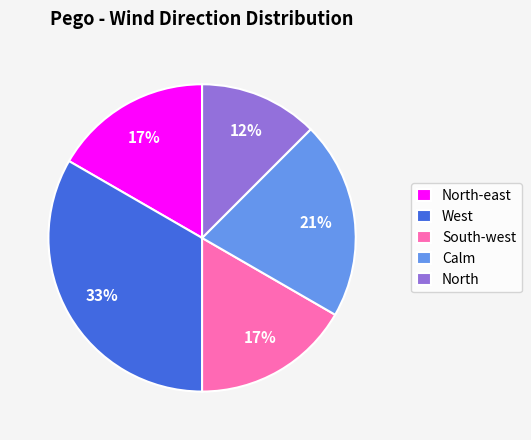

What percentage is the North-east slice, to the nearest percent?

17%